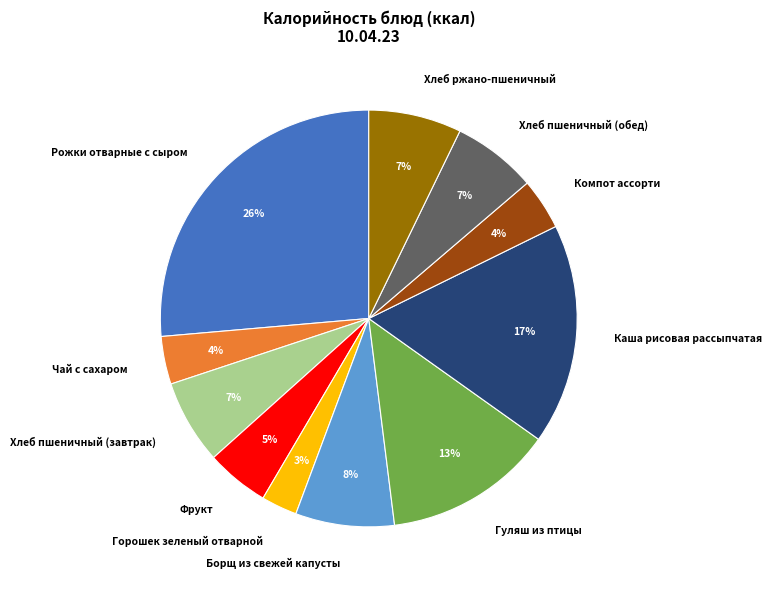

Is the sum of Гуляш из птицы and Чай с сахаром greater than half?

No